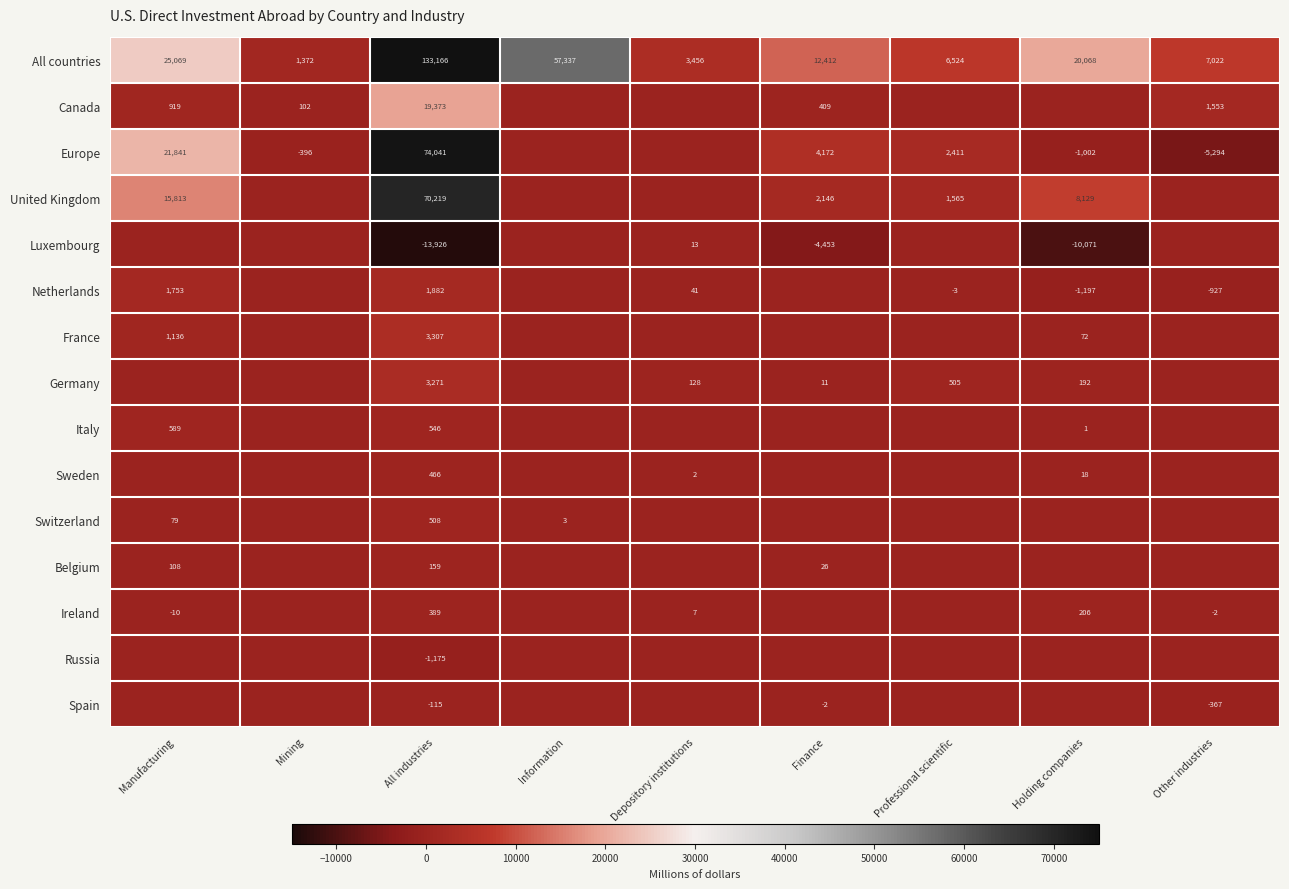

At which label does All countries reach its minimum?

Mining